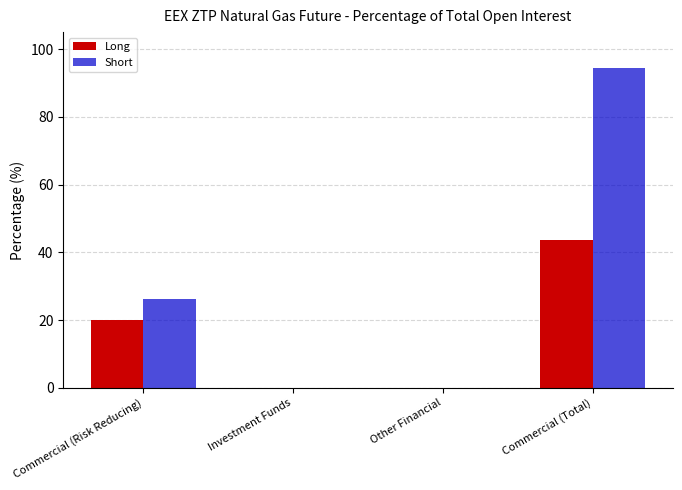

What is the maximum value shown in the chart?

94.5